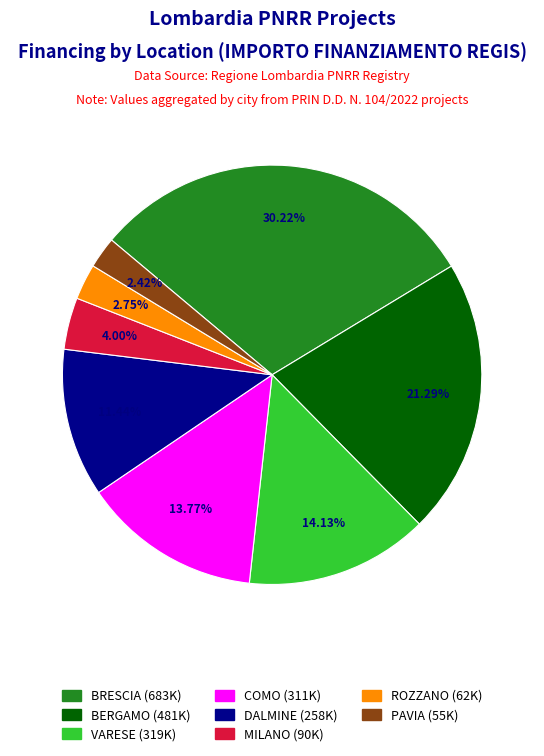

Does any single category account for the majority?

No